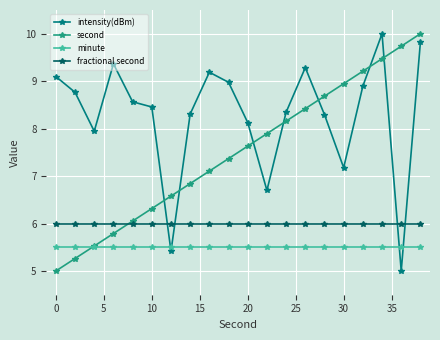

How many lines are shown in the chart?

4